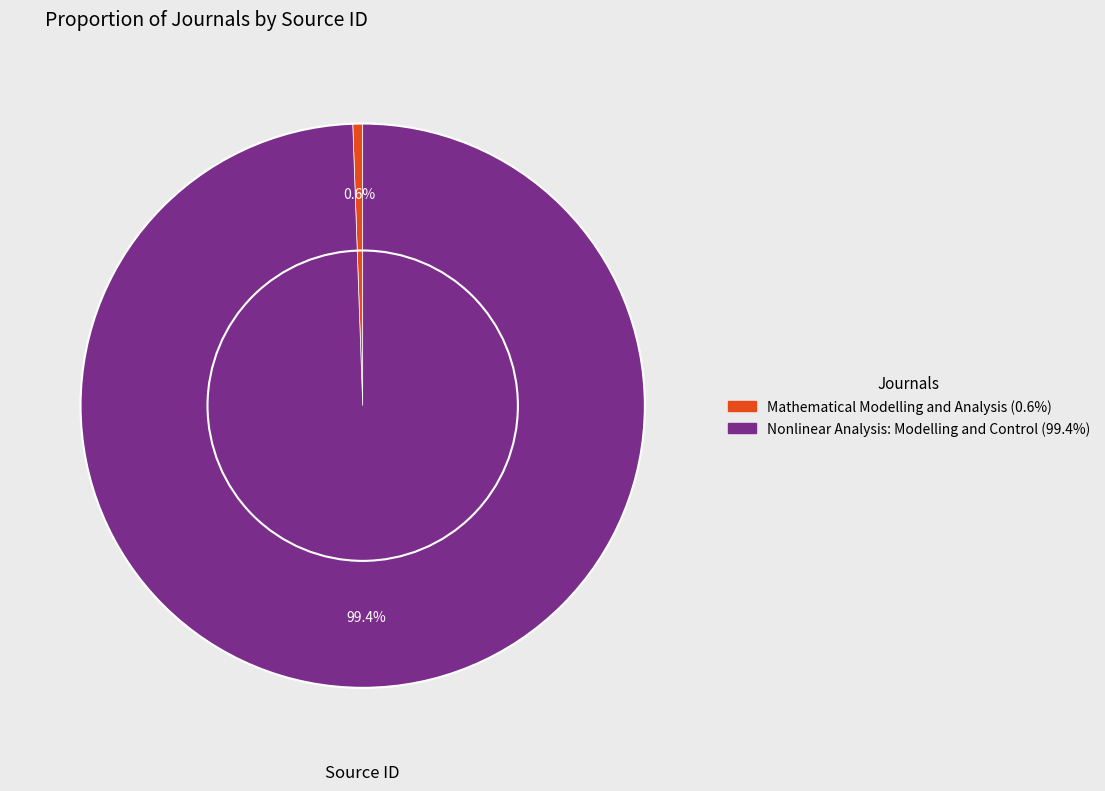

What is the majority slice?

Nonlinear Analysis: Modelling and Control